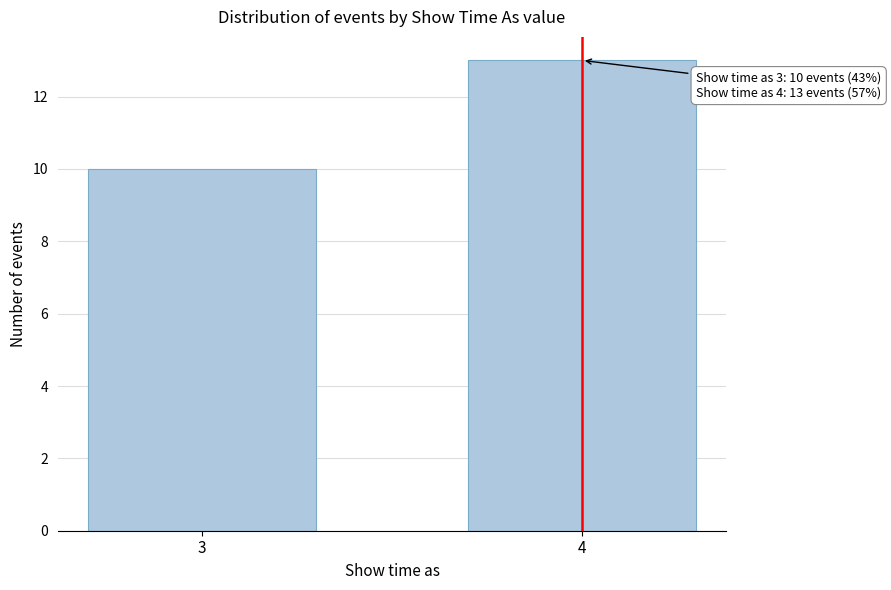

Reading right to left, transcribe all the data shown in this chart.

13	10